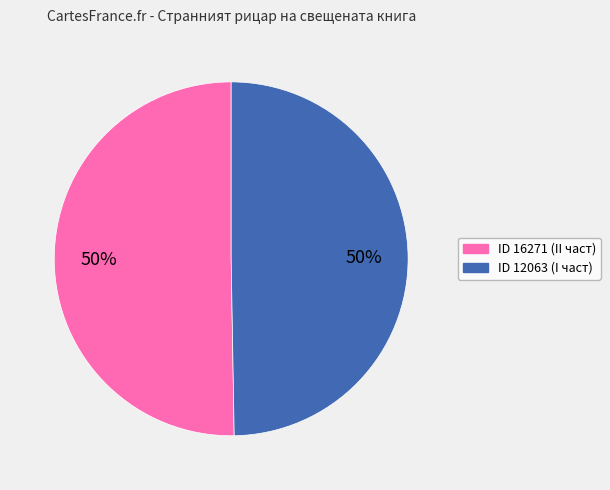

How many segments does this pie chart have?

2